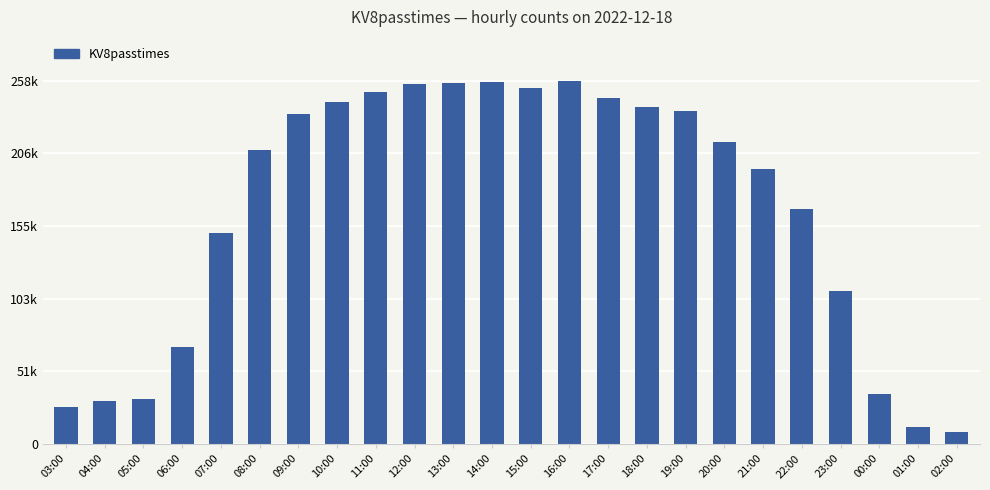

What value does the data have at 16:00?

258553